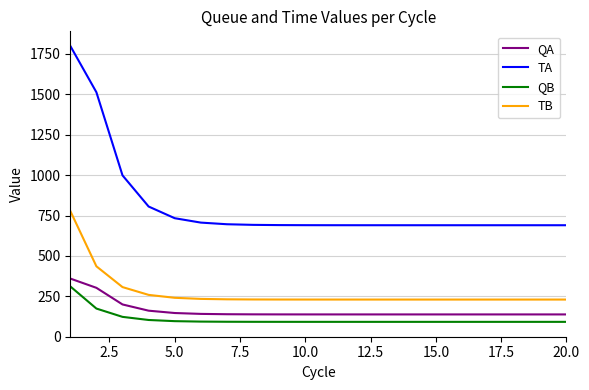

How many lines are shown in the chart?

4